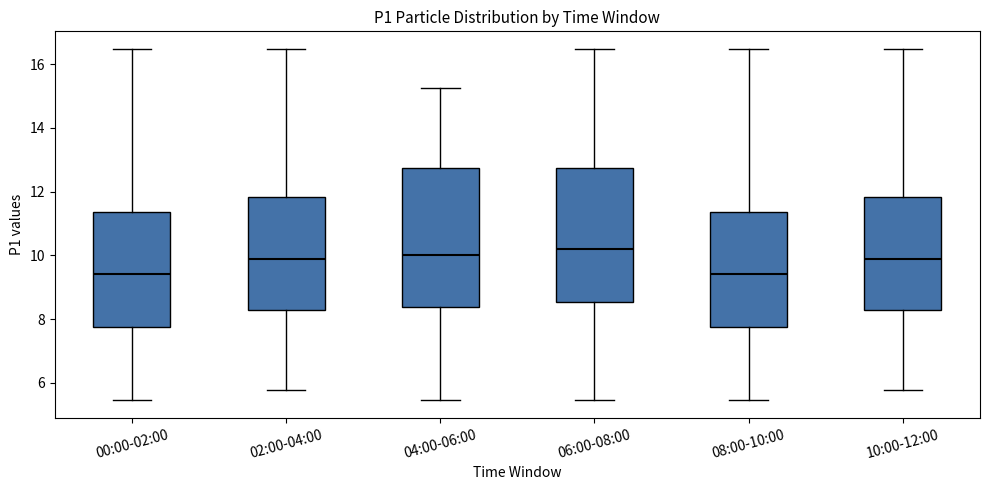

Reading left to right, read every box against the y-axis: the position of its median line, the range the box covers, and the ends of its whiskers. The values are not printed on the chart, so give them approximately, as read against the axis.

00:00-02:00: median 9.4, box 7.8 to 11.4, whiskers 5.4 to 16.4
02:00-04:00: median 10.0, box 8.2 to 11.8, whiskers 5.8 to 16.4
04:00-06:00: median 10.0, box 8.4 to 12.8, whiskers 5.4 to 15.2
06:00-08:00: median 10.2, box 8.6 to 12.8, whiskers 5.4 to 16.4
08:00-10:00: median 9.4, box 7.8 to 11.4, whiskers 5.4 to 16.4
10:00-12:00: median 10.0, box 8.2 to 11.8, whiskers 5.8 to 16.4